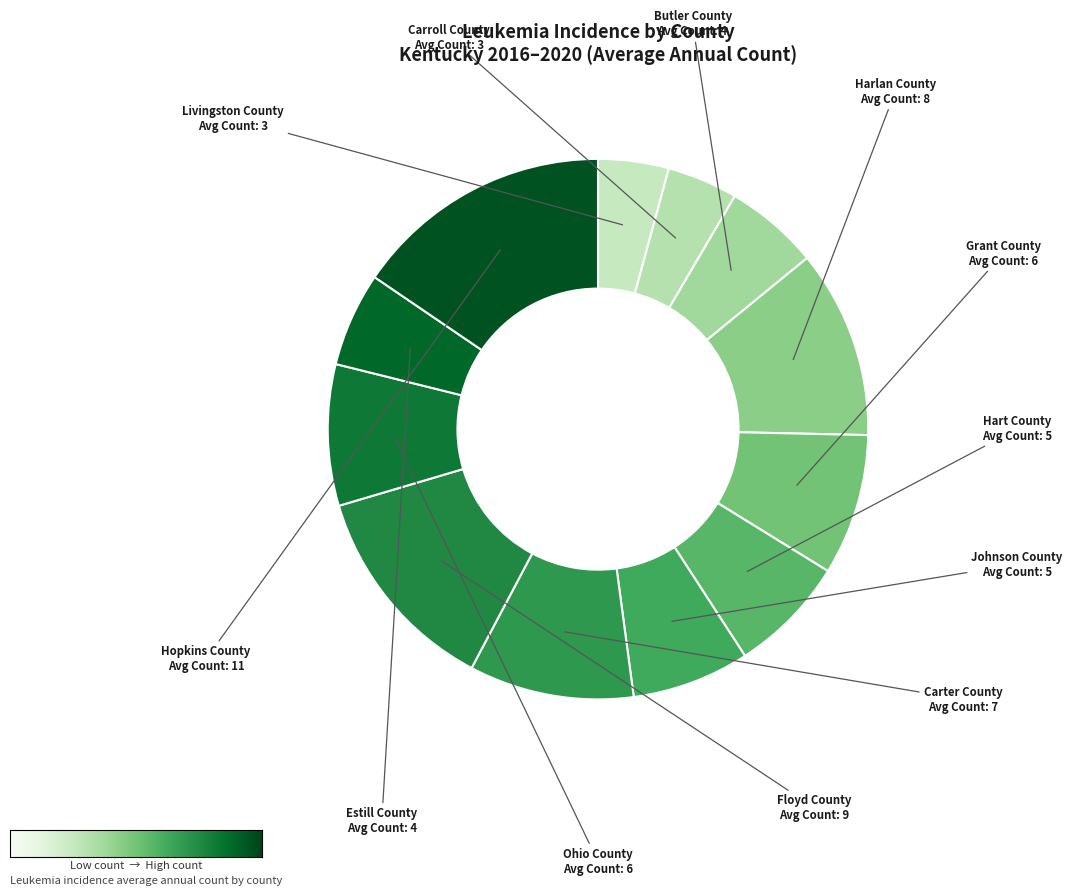

Combined, do Ohio County and Harlan County account for over 50%?

No